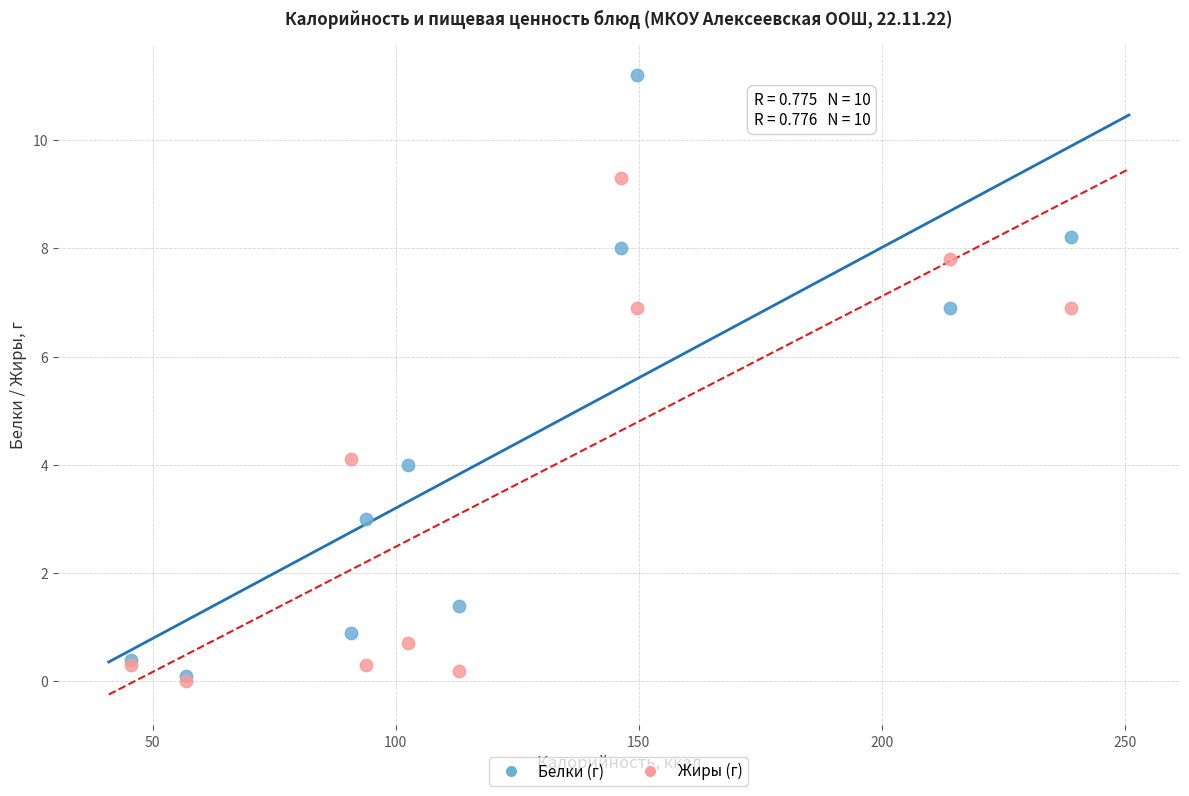

What are all the series names shown in the legend?

Белки (г), Жиры (г)